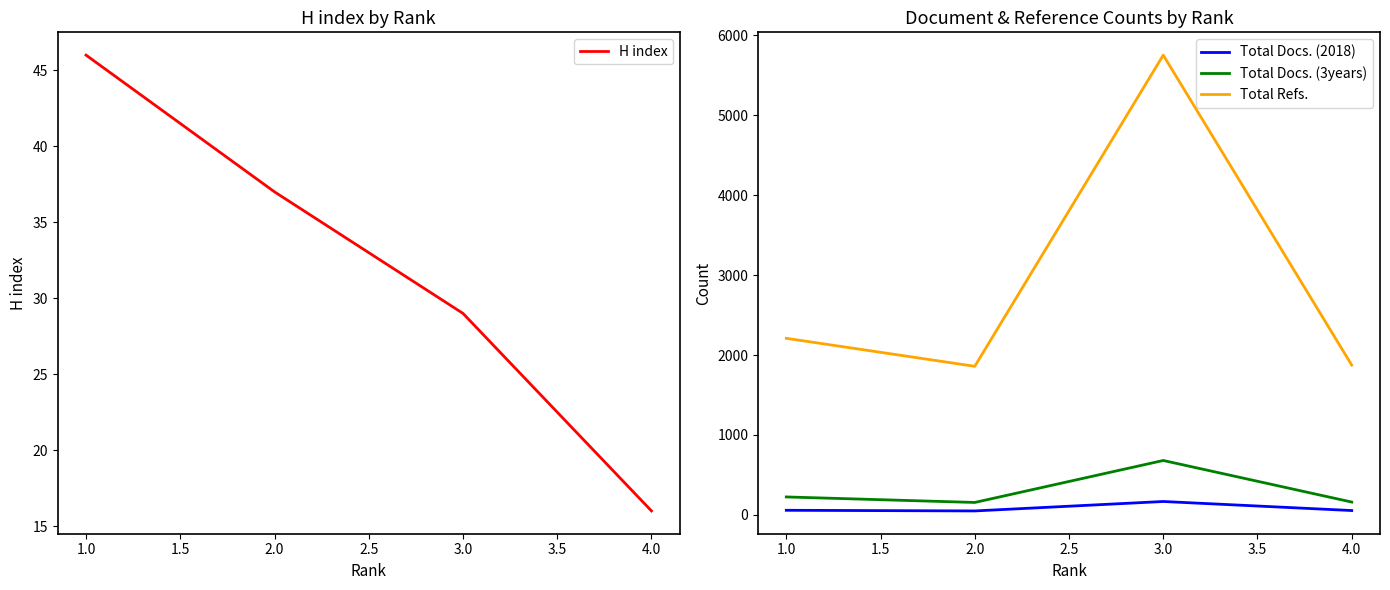

Does the chart display data point markers on the line(s)?

No